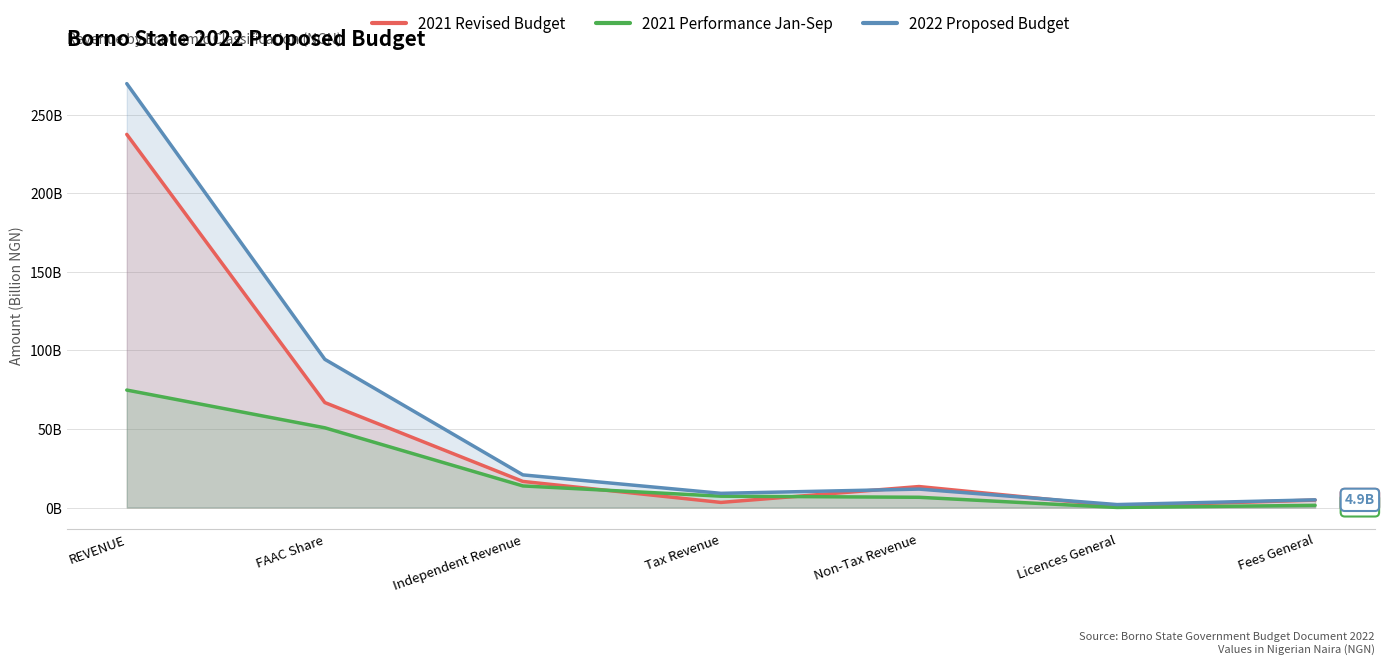

What is the difference between the 2021 Revised Budget values at Independent Revenue and FAAC Share?

50.2